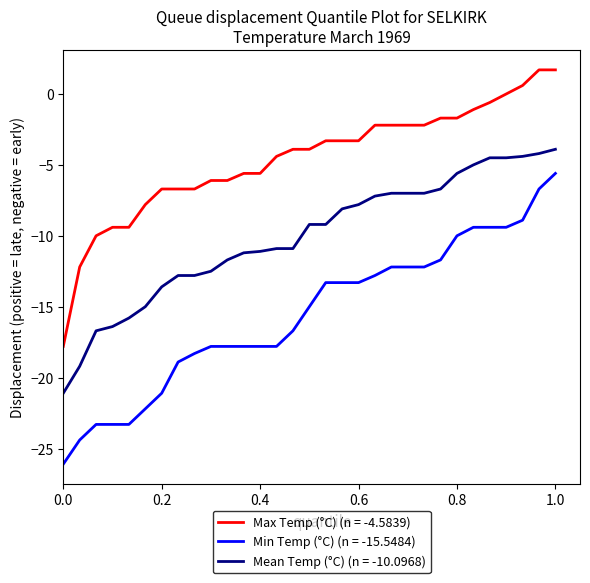

Count the number of categories in the chart.

31